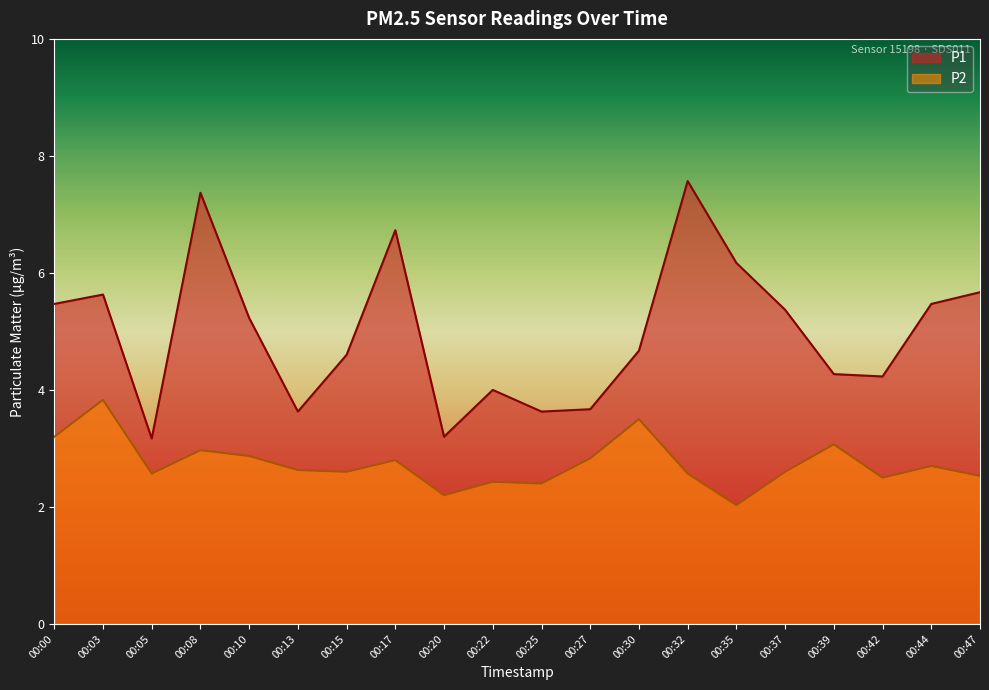

What is the total value across all series at 00:37?

8.0